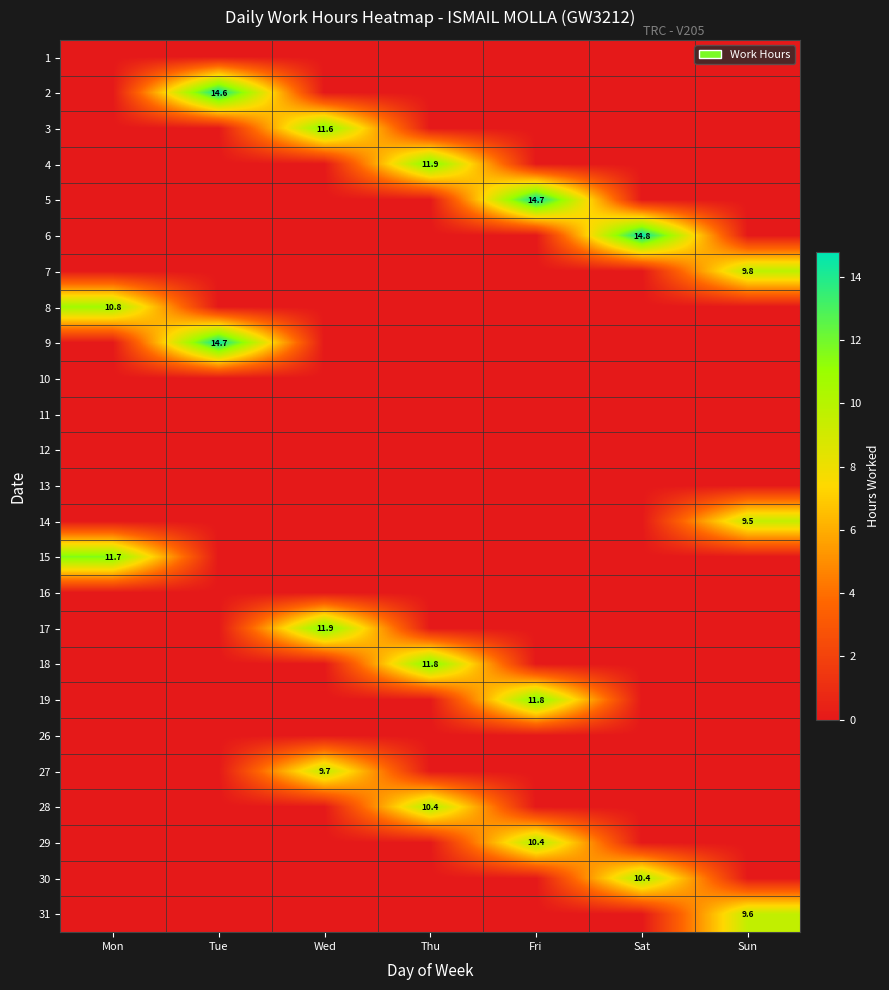

The 30 series shows 10.4 at Sat. True or false?

True